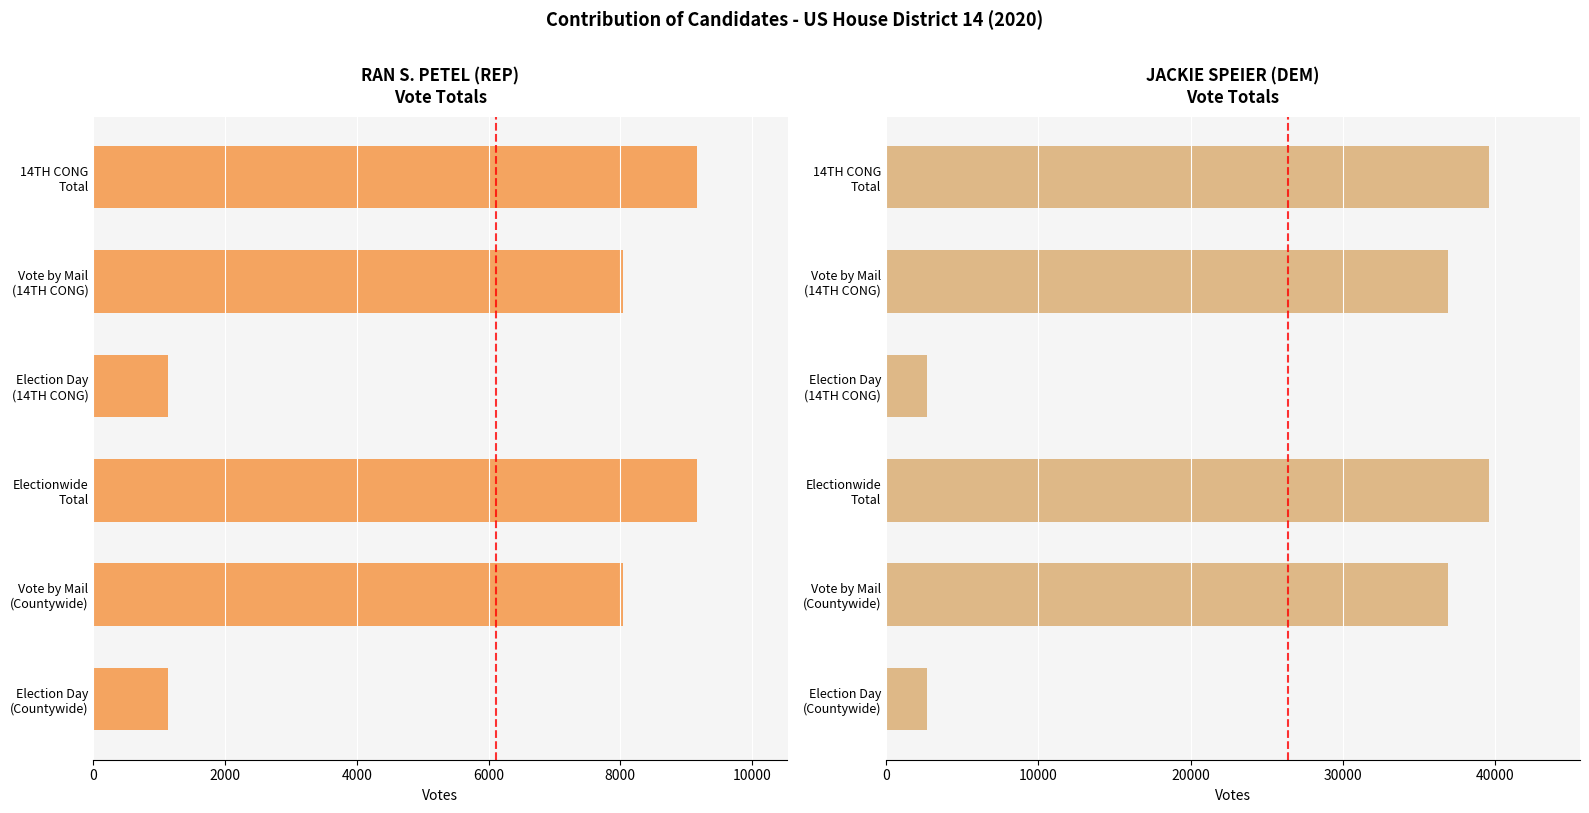

Between Vote by Mail (Countywide) and Electionwide Total, which series saw the biggest shift?

JACKIE SPEIER (DEM)